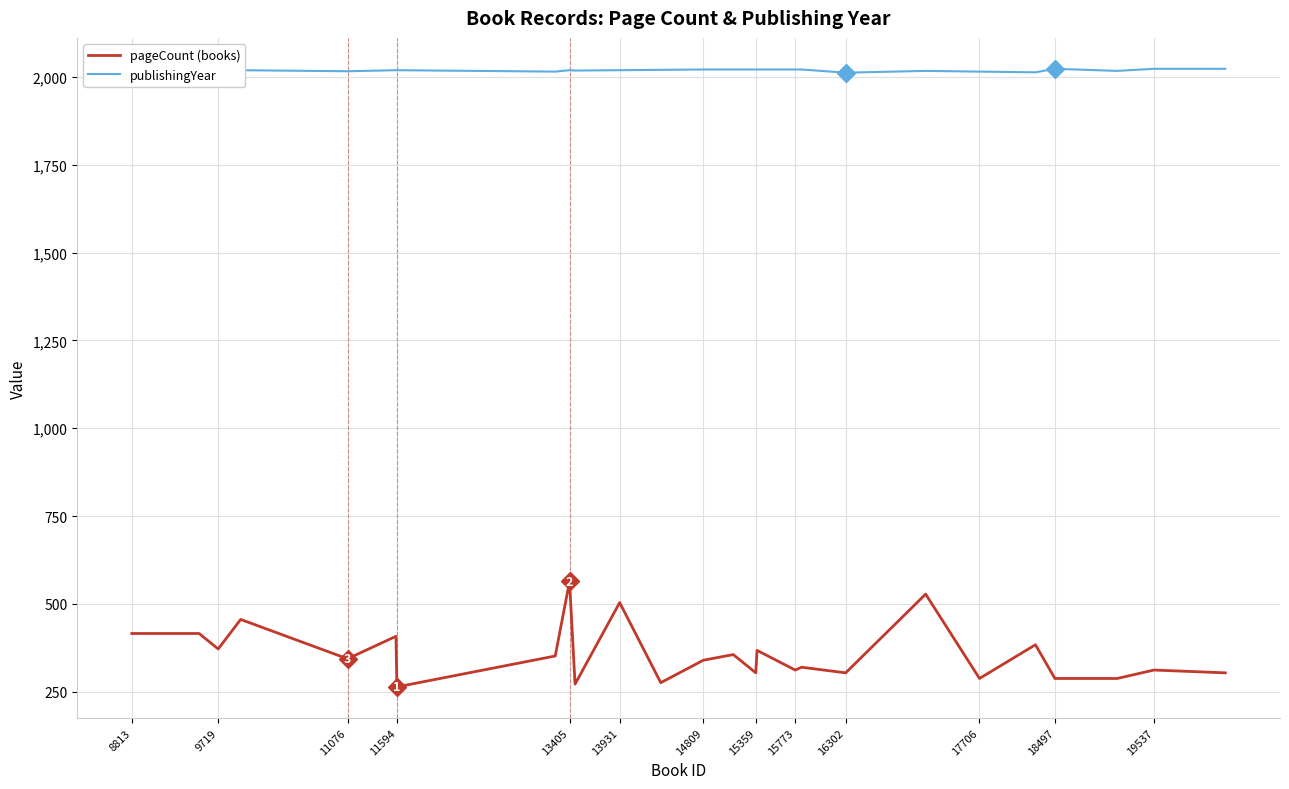

What is the smallest value displayed?

264